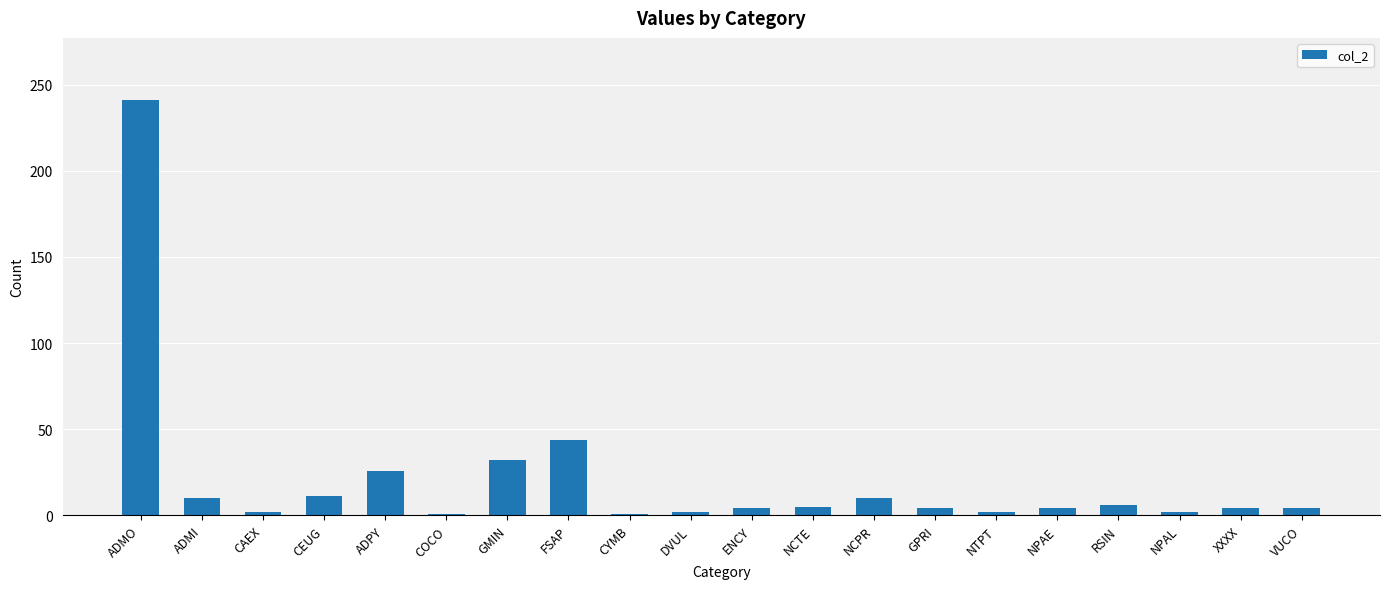

Count the number of categories in the chart.

20